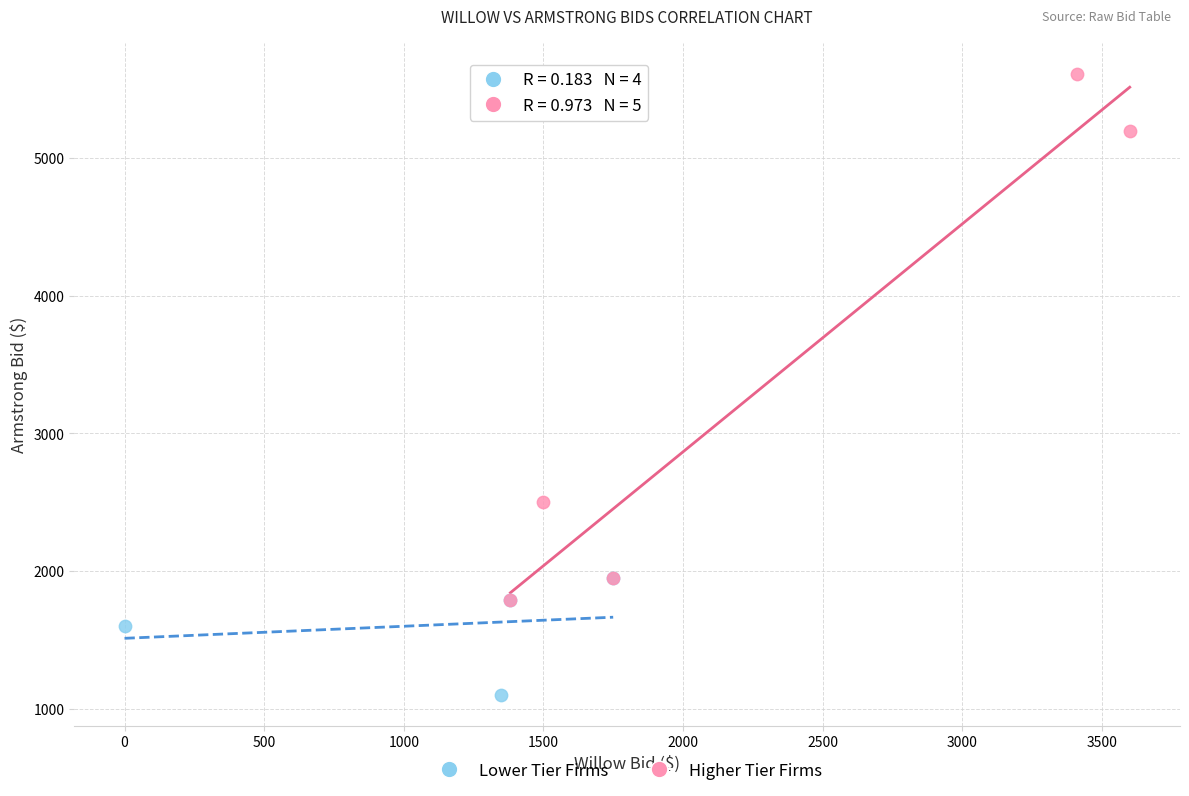

Which series has the widest spread of Y values?

Higher Tier Firms